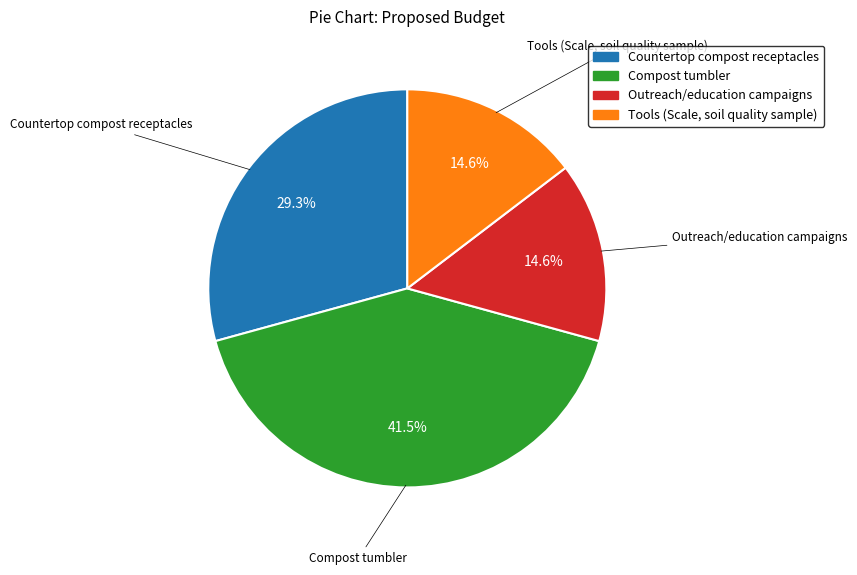

Is it true that Tools (Scale, soil quality sample) is 24% of the pie?

False